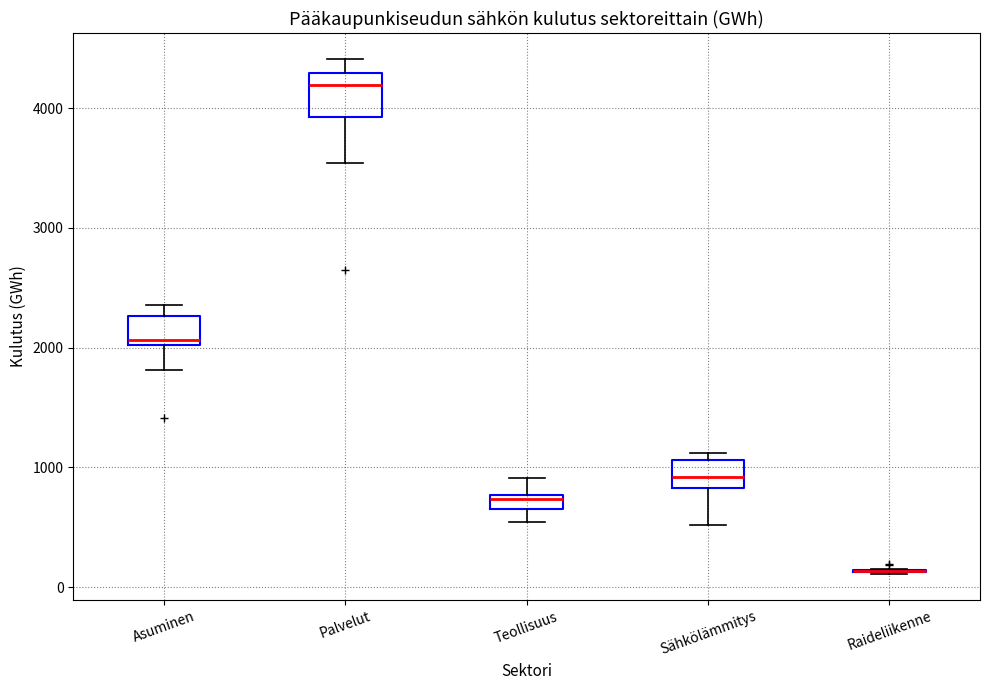

Which box is the tallest, from its lower edge to its upper edge?

Palvelut